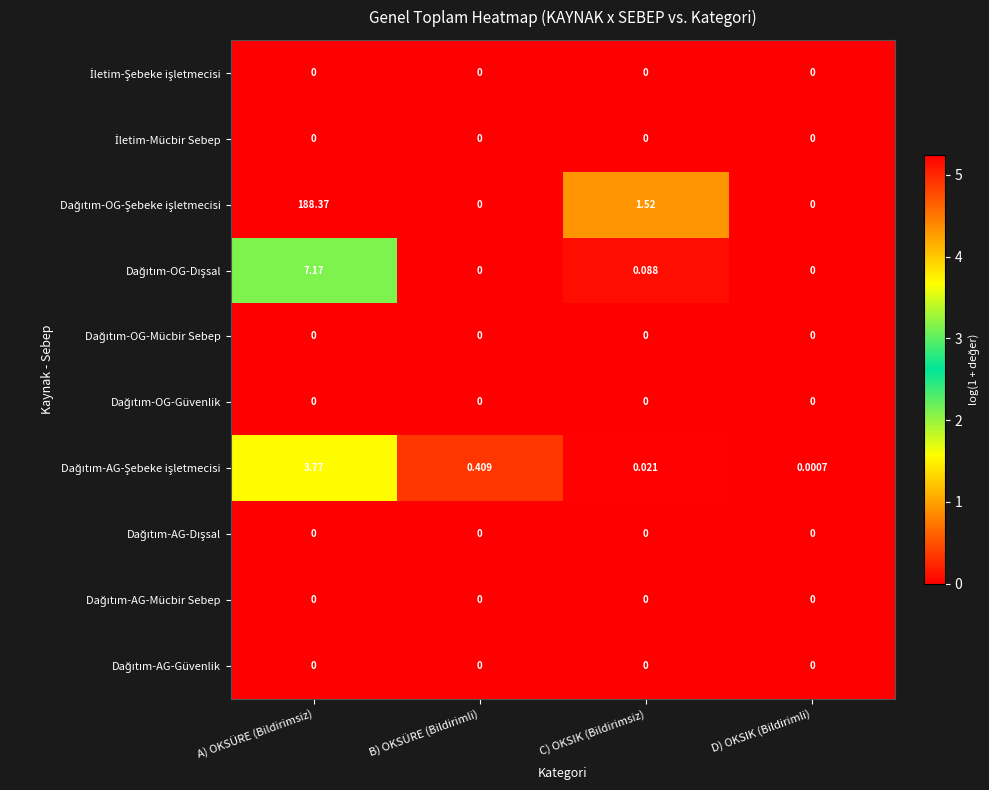

At which category is the sum across all series the highest?

A) OKSÜRE (Bildirimsiz)